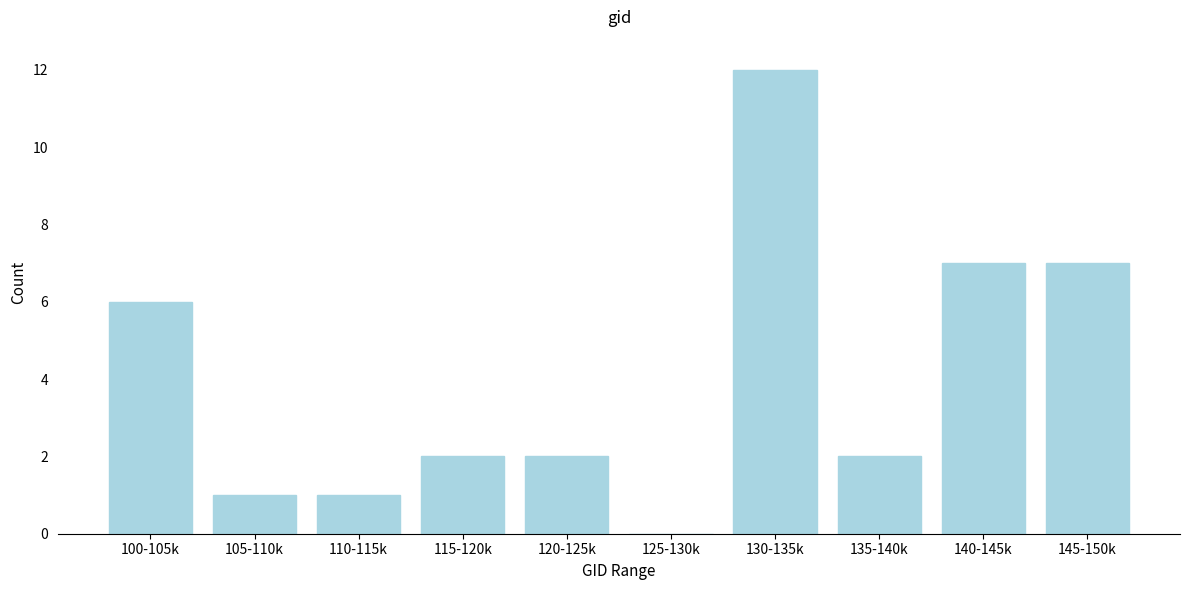

Reading left to right, list all the values displayed in this chart.

100-105k=6	105-110k=1	110-115k=1	115-120k=2	120-125k=2	125-130k=0	130-135k=12	135-140k=2	140-145k=7	145-150k=7